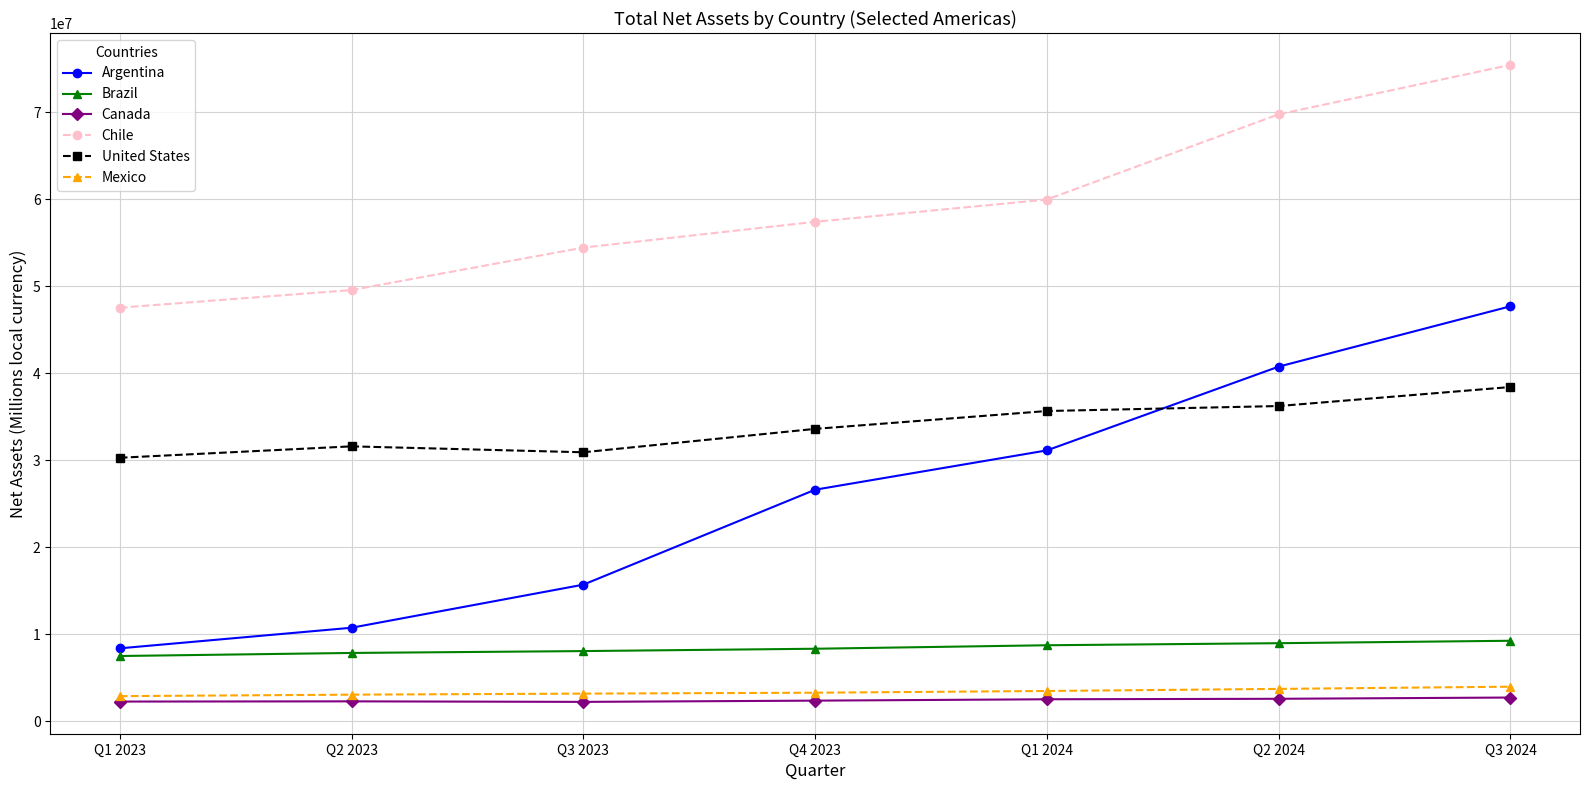

Rank the categories by Chile value from lowest to highest.

Q1 2023, Q2 2023, Q3 2023, Q4 2023, Q1 2024, Q2 2024, Q3 2024